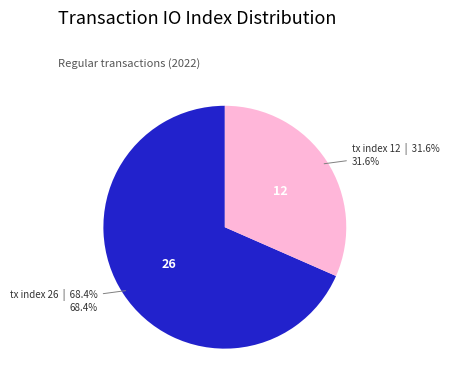

Does any single category account for the majority?

Yes